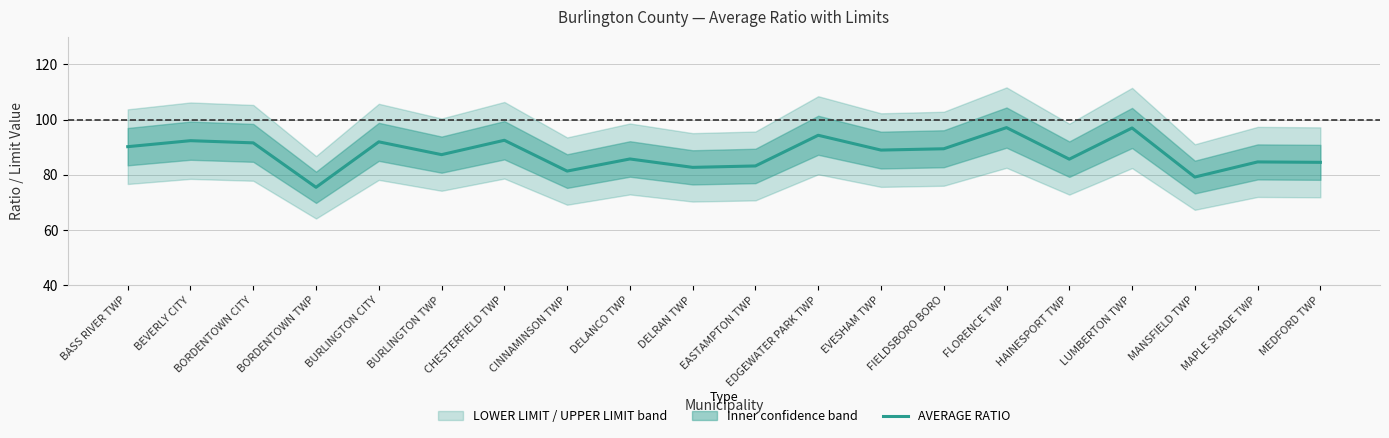

Approximately how many times larger is the value at BURLINGTON TWP compared to BORDENTOWN CITY?

1.0